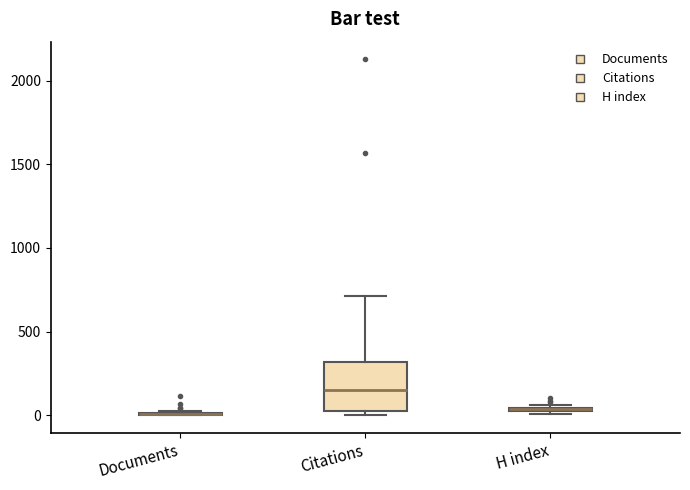

Where is the upper edge of the box for H index on the y-axis? The values are not printed on the chart, so give them approximately, as read against the axis.

50